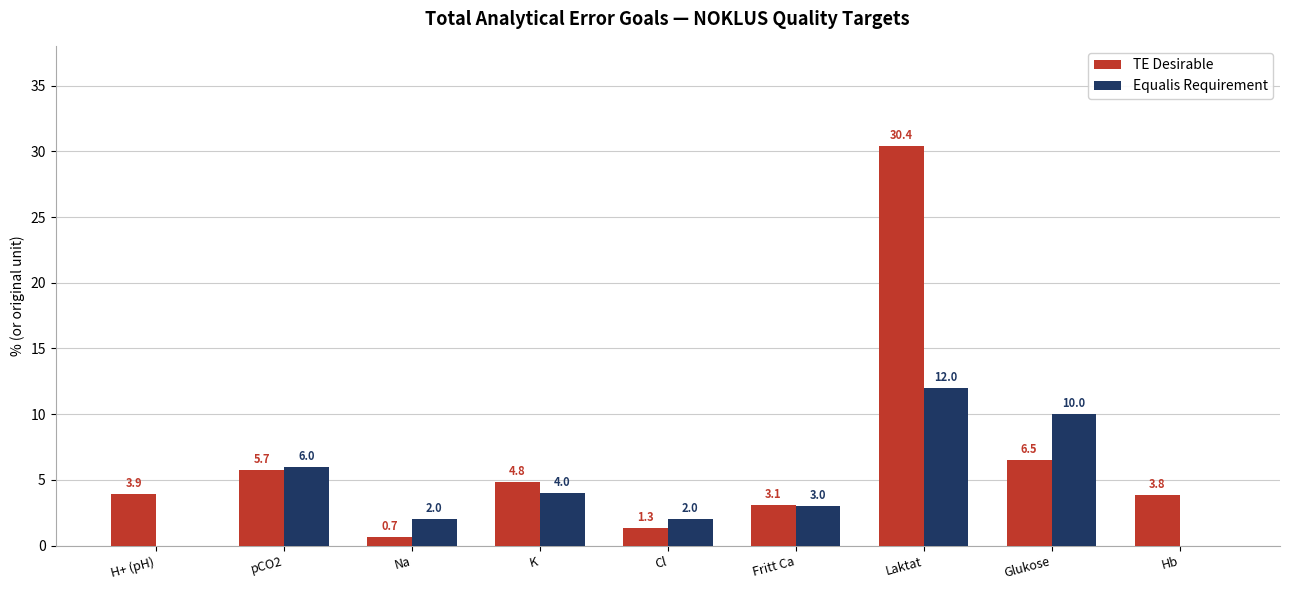

Reading left to right, list all the values displayed in this chart.

TE Desirable: 3.9	5.7	0.7	4.8	1.3	3.1	30.4	6.5	3.8
Equalis Requirement: 0.0	6.0	2.0	4.0	2.0	3.0	12.0	10.0	0.0